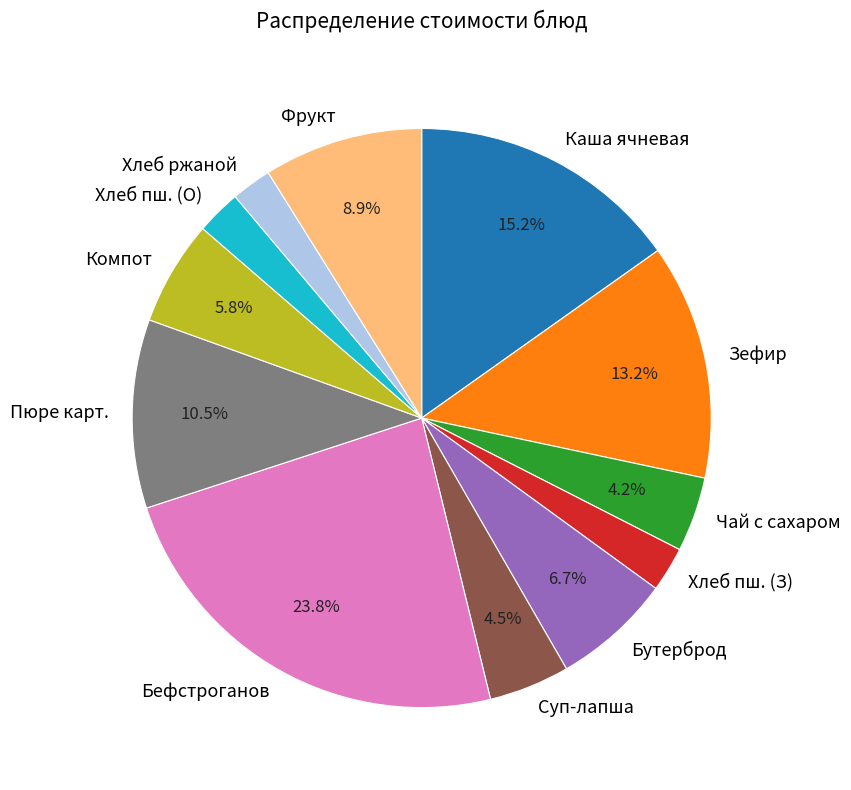

How many segments does this pie chart have?

12